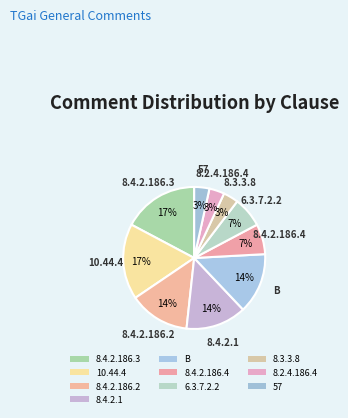

How many segments does this pie chart have?

10